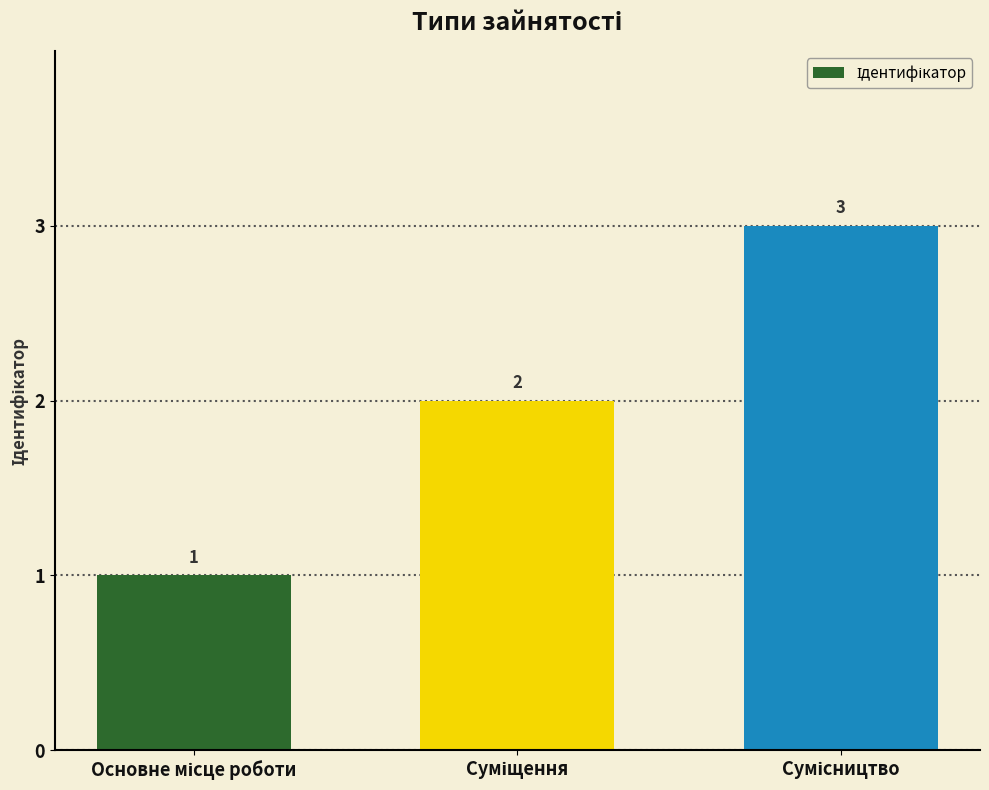

What is the greatest value displayed?

3